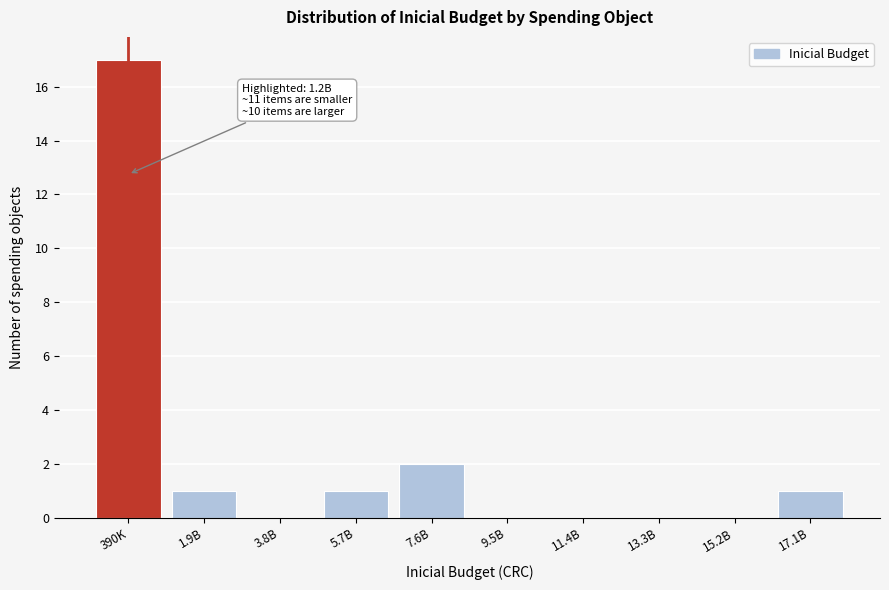

Reading left to right, transcribe all the data shown in this chart.

390K=17	1.9B=1	3.8B=0	5.7B=1	7.6B=2	9.5B=0	11.4B=0	13.3B=0	15.2B=0	17.1B=1